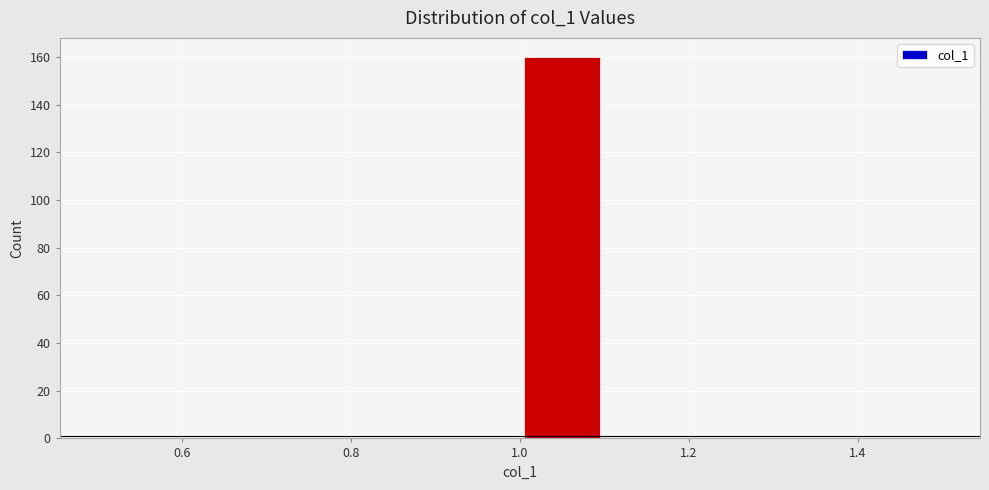

Which range on the x-axis has the tallest bar?

1.0 to 1.1